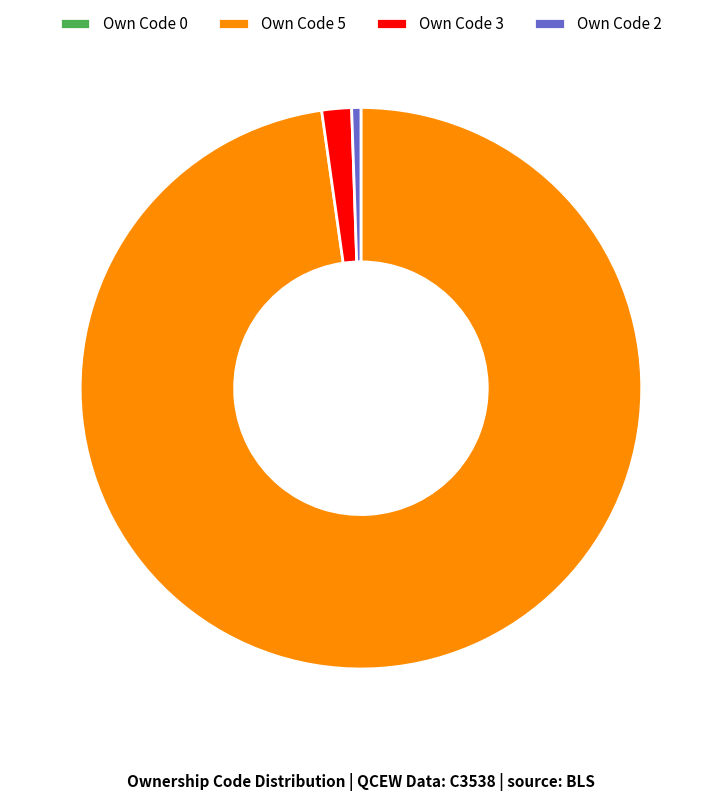

Approximately how many times larger is the value at Own Code 3 compared to Own Code 2?

3.2